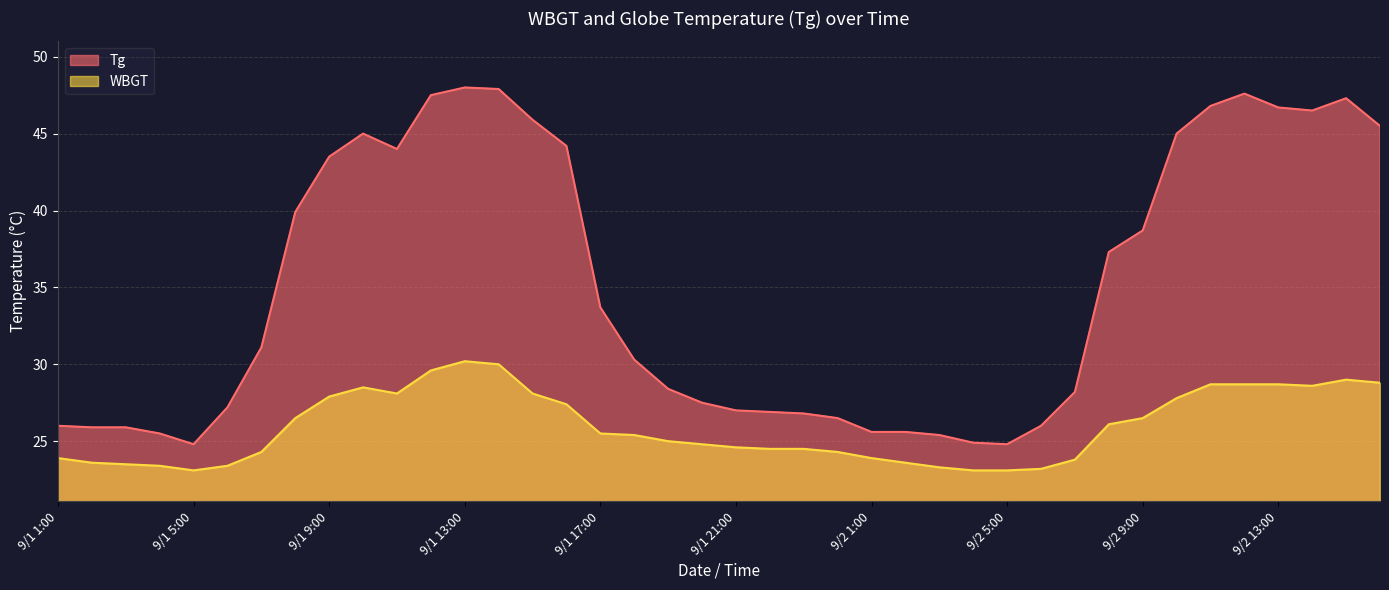

How many lines are shown in the chart?

2